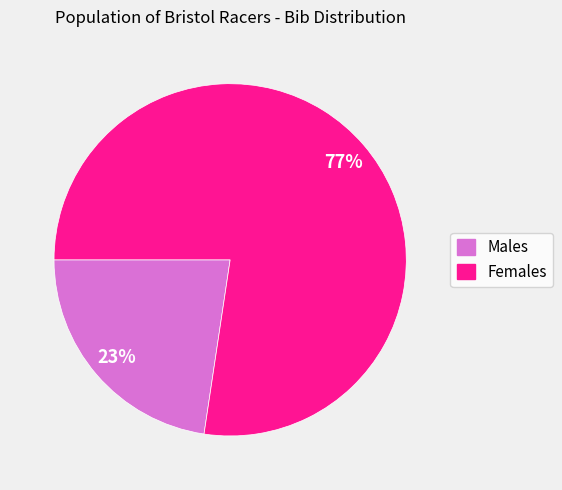

Rank the categories by value from highest to lowest.

Females, Males